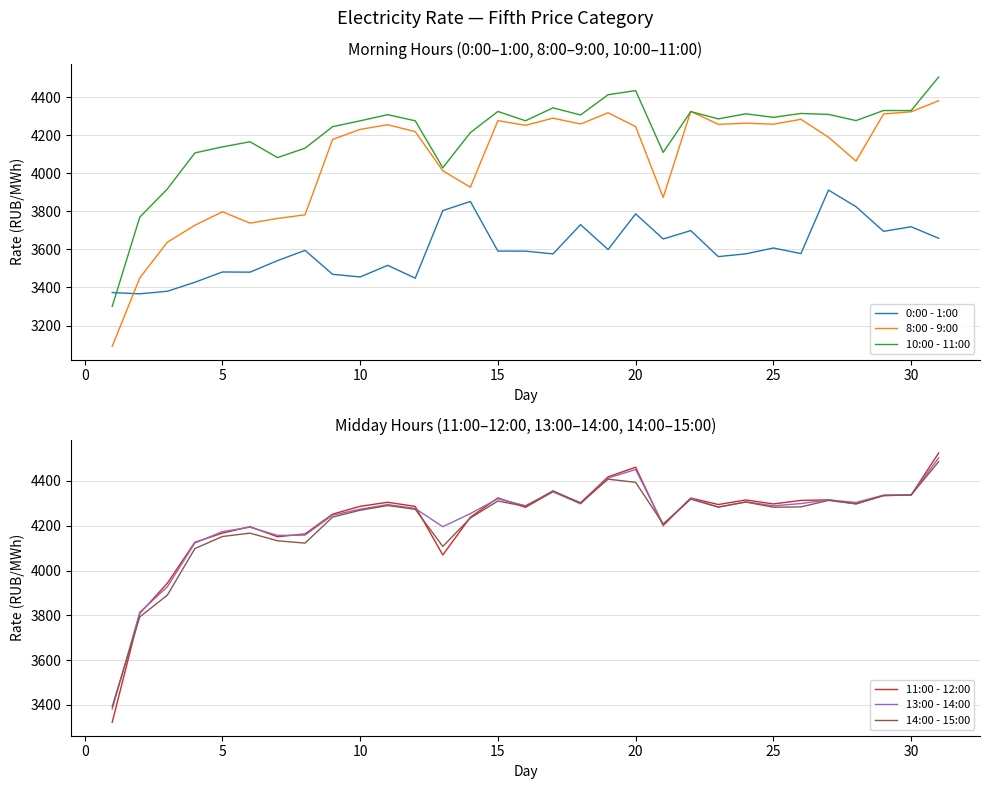

After their last crossing, which series has the higher values: 0:00 - 1:00 or 10:00 - 11:00?

10:00 - 11:00